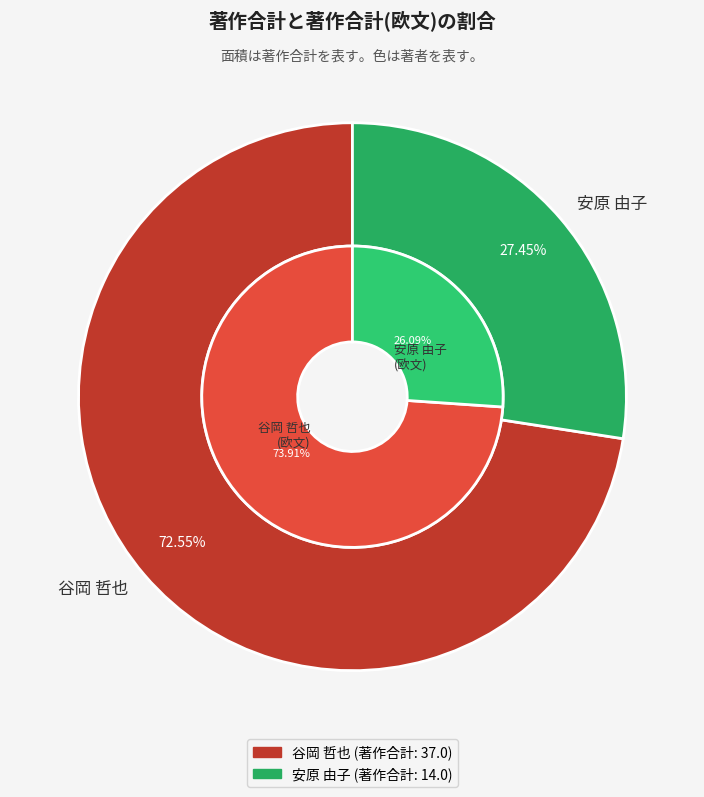

True or false: 安原 由子 accounts for 38% of the total.

False